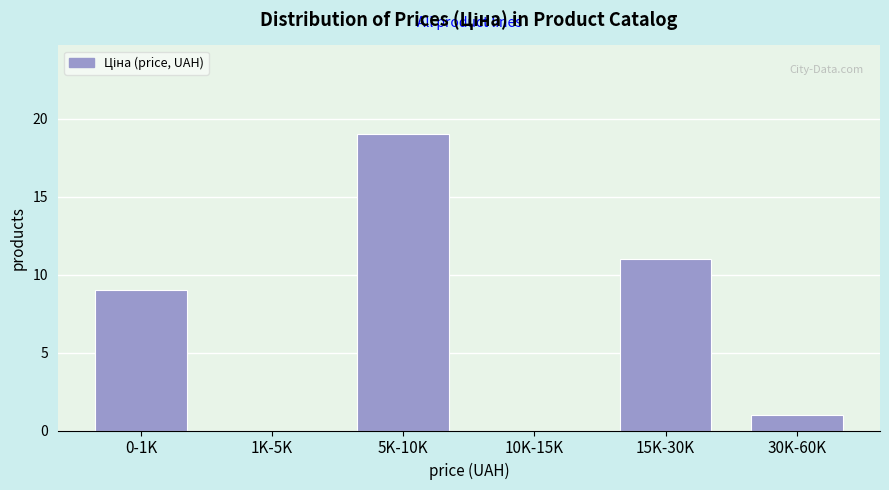

Reading right to left, transcribe all the data shown in this chart.

30K-60K=1	15K-30K=11	10K-15K=0	5K-10K=19	1K-5K=0	0-1K=9